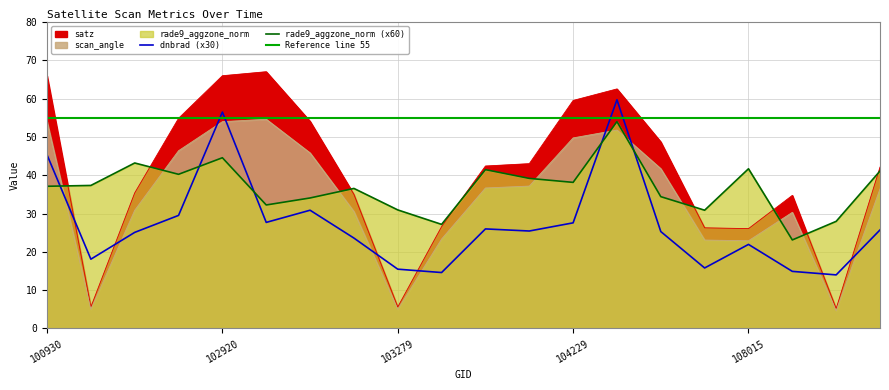

Reading left to right, transcribe all the data shown in this chart.

dnbrad: 100930=45.3	102671=18.1	102792=25.1	102912=29.5	102920=56.5	103032=27.7	103040=30.9	103160=23.6	103279=15.5	103397=14.6	103761=26.0	104112=25.4	104229=27.6	104236=59.7	104355=25.3	104472=15.8	108015=21.9	108899=14.9	109072=14.0	109780=25.7
satz: 100930=66.0	102671=5.6	102792=35.4	102912=54.9	102920=66.0	103032=67.1	103040=54.1	103160=35.0	103279=5.6	103397=26.6	103761=42.4	104112=43.0	104229=59.6	104236=62.6	104355=48.7	104472=26.3	108015=26.1	108899=34.8	109072=5.2	109780=42.1
scan_angle: 100930=54.0	102671=5.0	102792=30.9	102912=46.4	102920=54.0	103032=54.6	103040=45.8	103160=30.5	103279=5.0	103397=23.4	103761=36.7	104112=37.2	104229=49.8	104236=51.8	104355=41.7	104472=23.1	108015=22.9	108899=30.3	109072=4.6	109780=36.5
rade9_aggzone_norm: 100930=37.1	102671=37.4	102792=43.2	102912=40.3	102920=44.6	103032=32.2	103040=34.1	103160=36.6	103279=31.0	103397=27.2	103761=41.5	104112=39.2	104229=38.2	104236=54.0	104355=34.4	104472=30.9	108015=41.7	108899=23.1	109072=28.0	109780=41.1